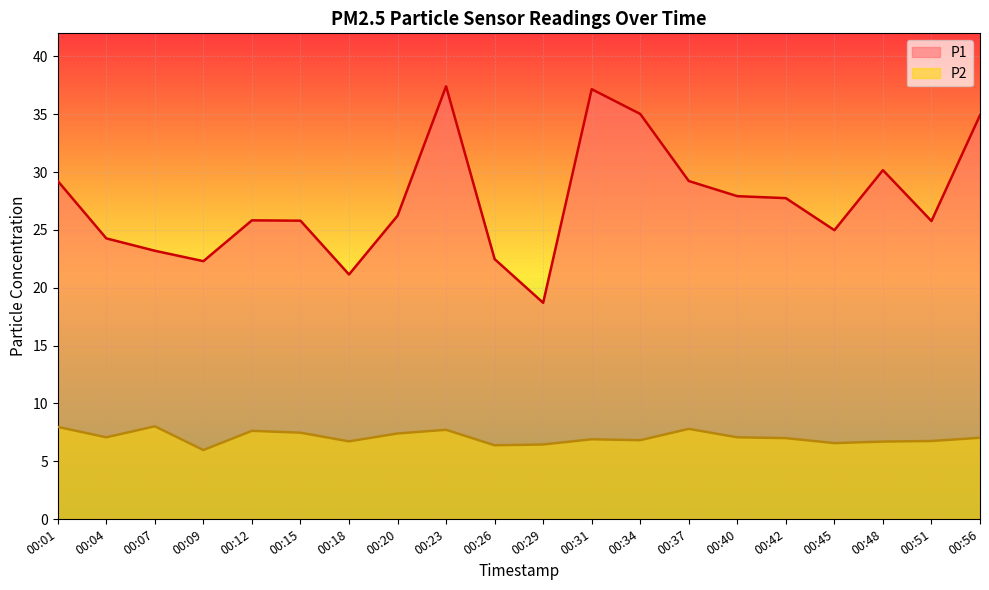

What is the maximum value shown in the chart?

37.4